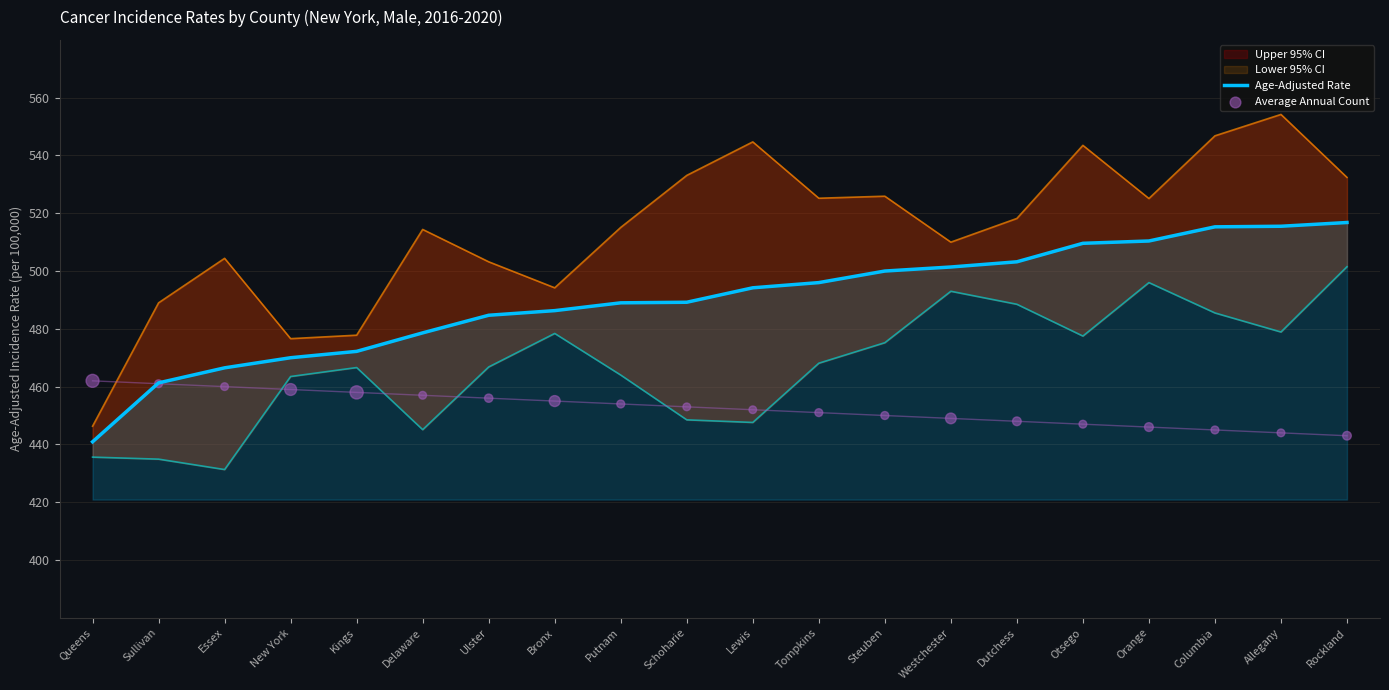

What value does the Age-Adjusted Rate series have at Putnam?

489.0